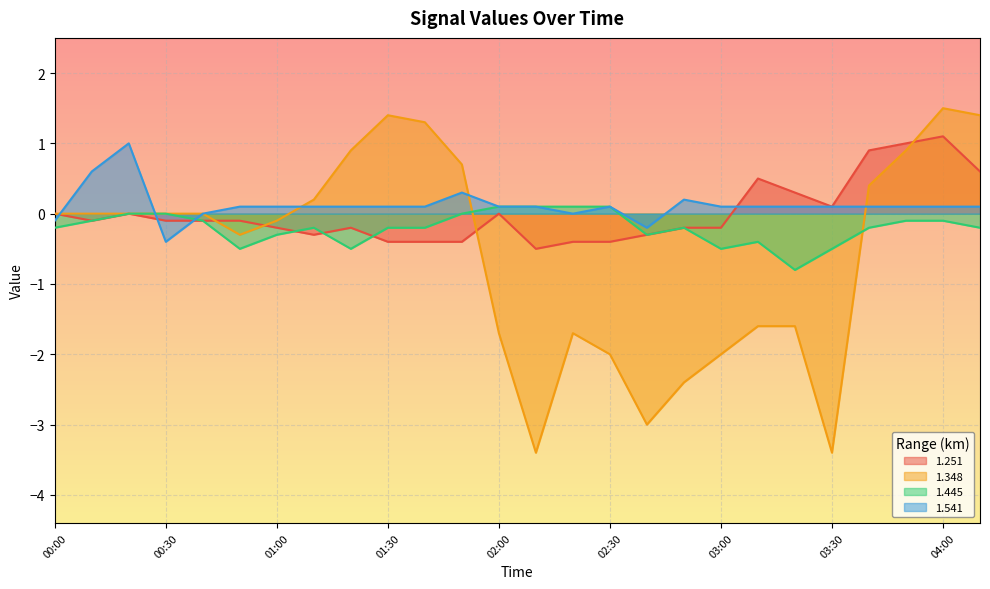

How many lines are shown in the chart?

4